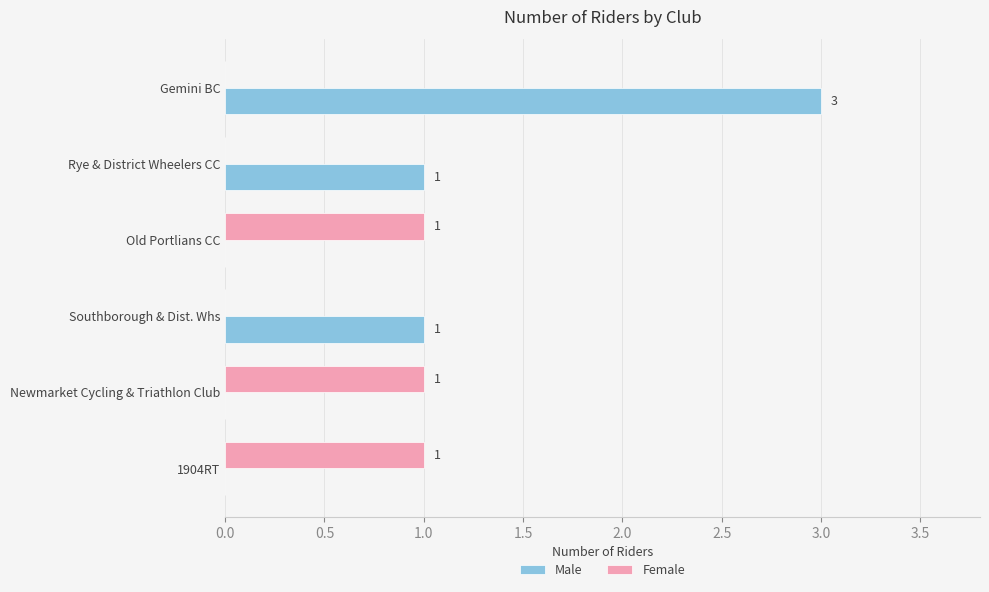

Which series has the largest total across all categories?

Male